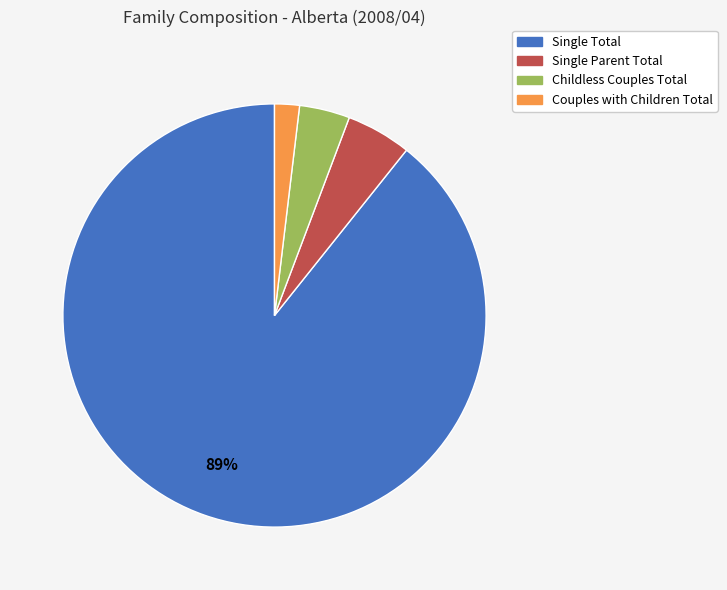

Is Single Total the majority of the pie?

Yes